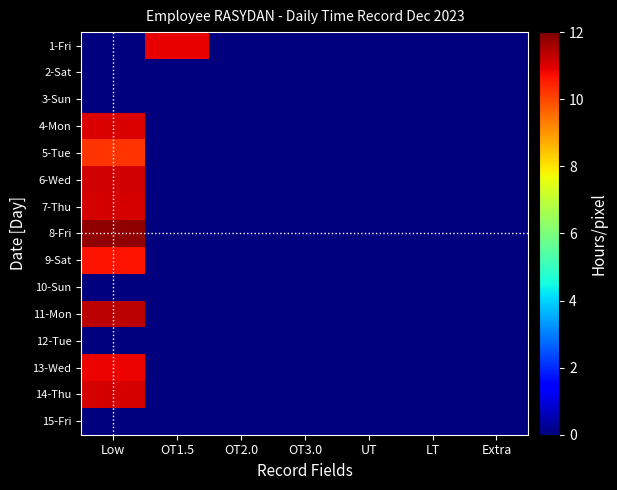

Which series has the largest total across all categories?

8-Fri